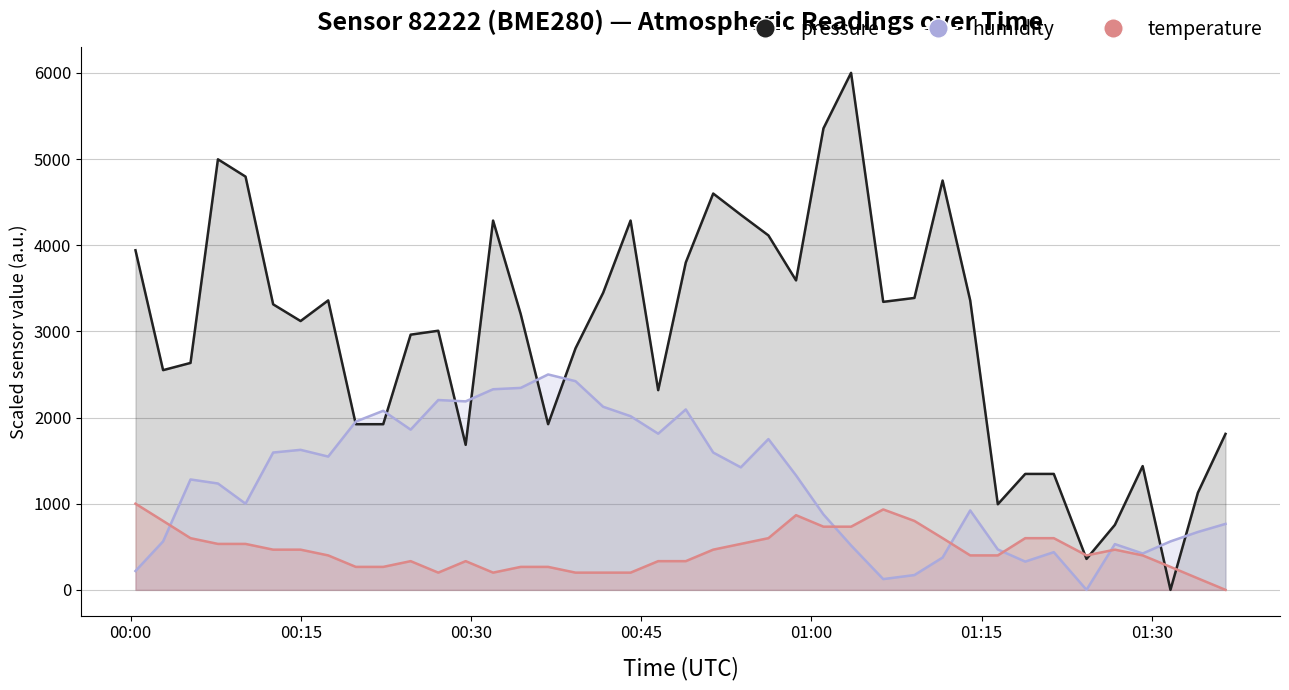

What is the average value of the temperature series?

453.3